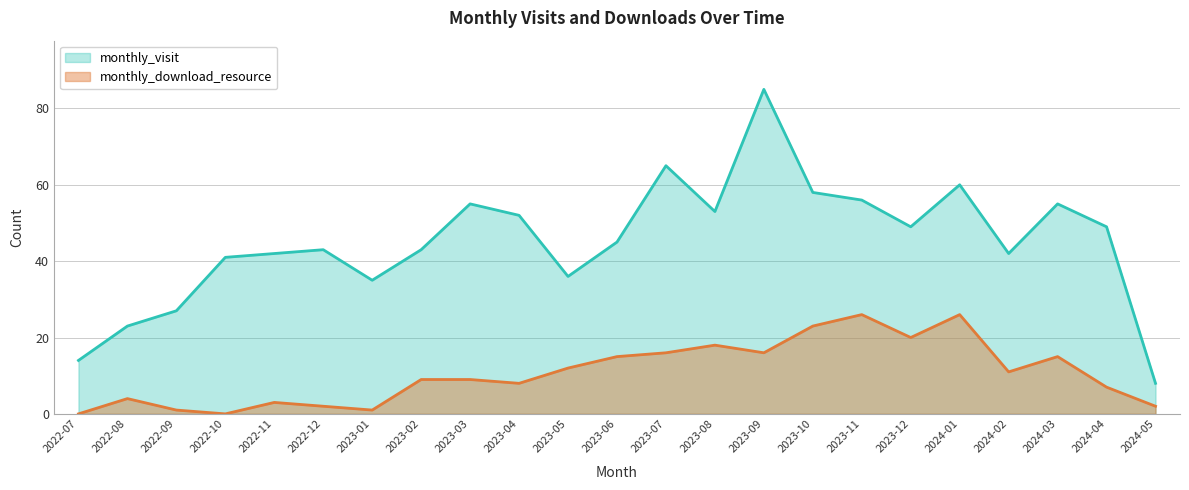

What is the label of the 3rd point from the right?

2024-03